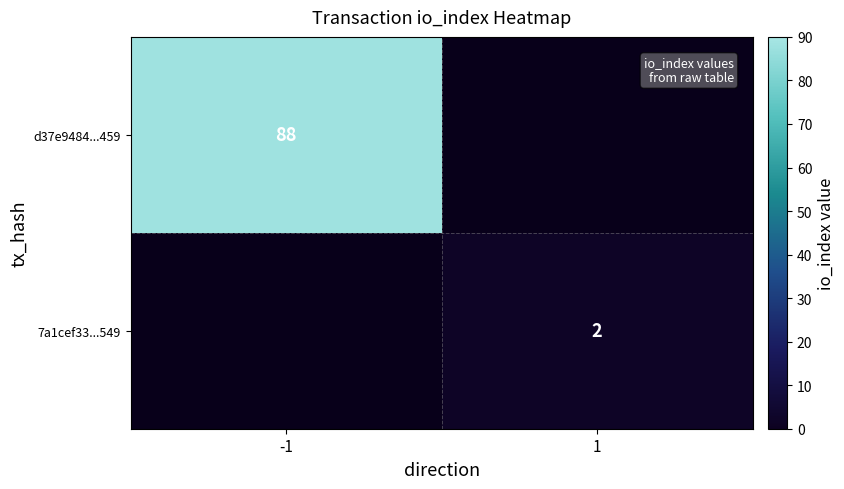

The 7a1cef33...549 series shows 1 at 1. True or false?

False